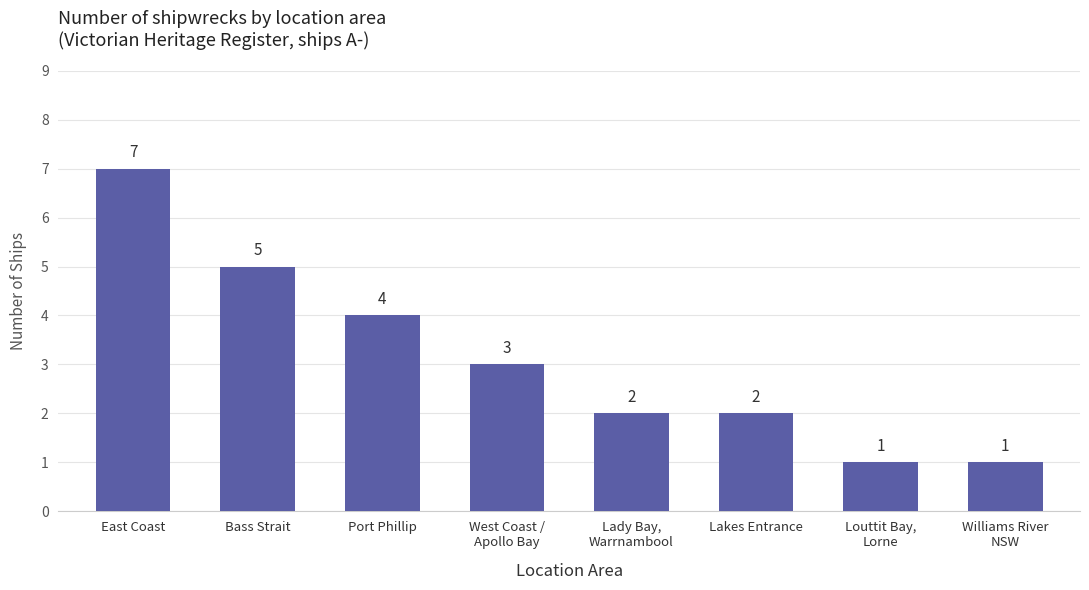

How many data points are less than 3?

4